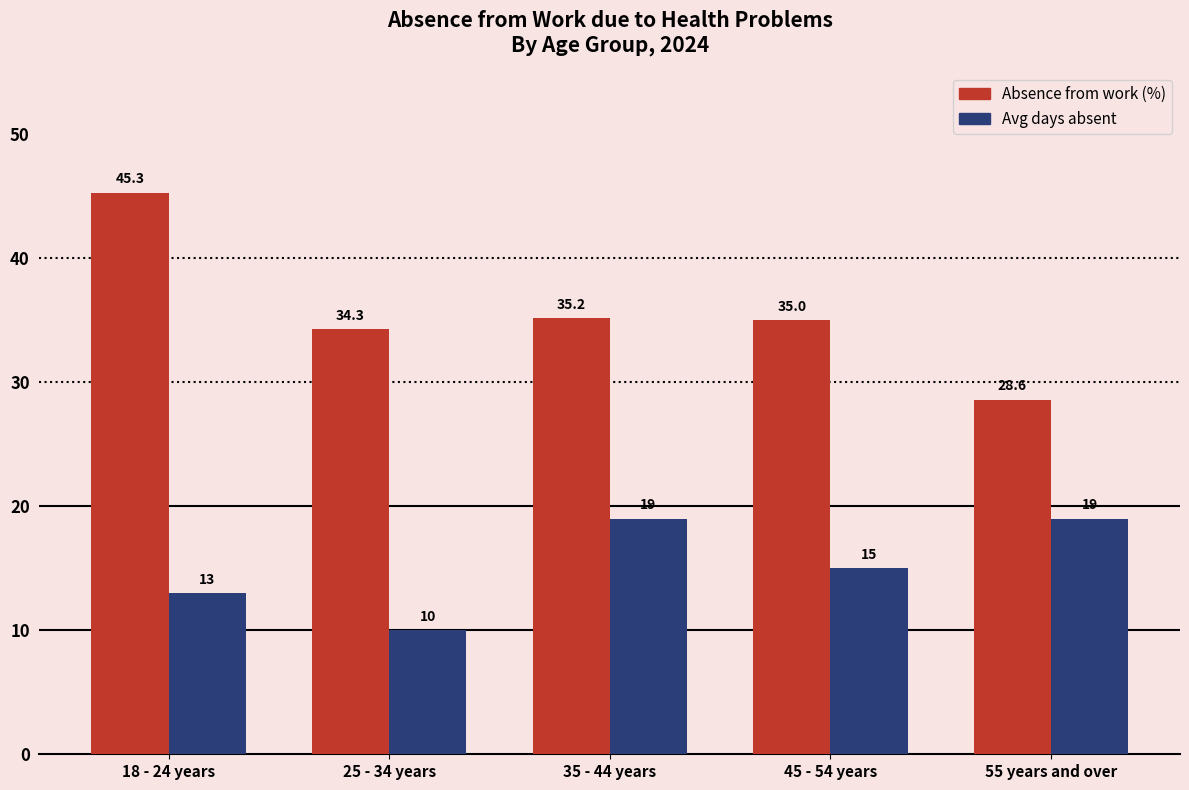

What is the difference between the highest and lowest values at 35 - 44 years?

16.2